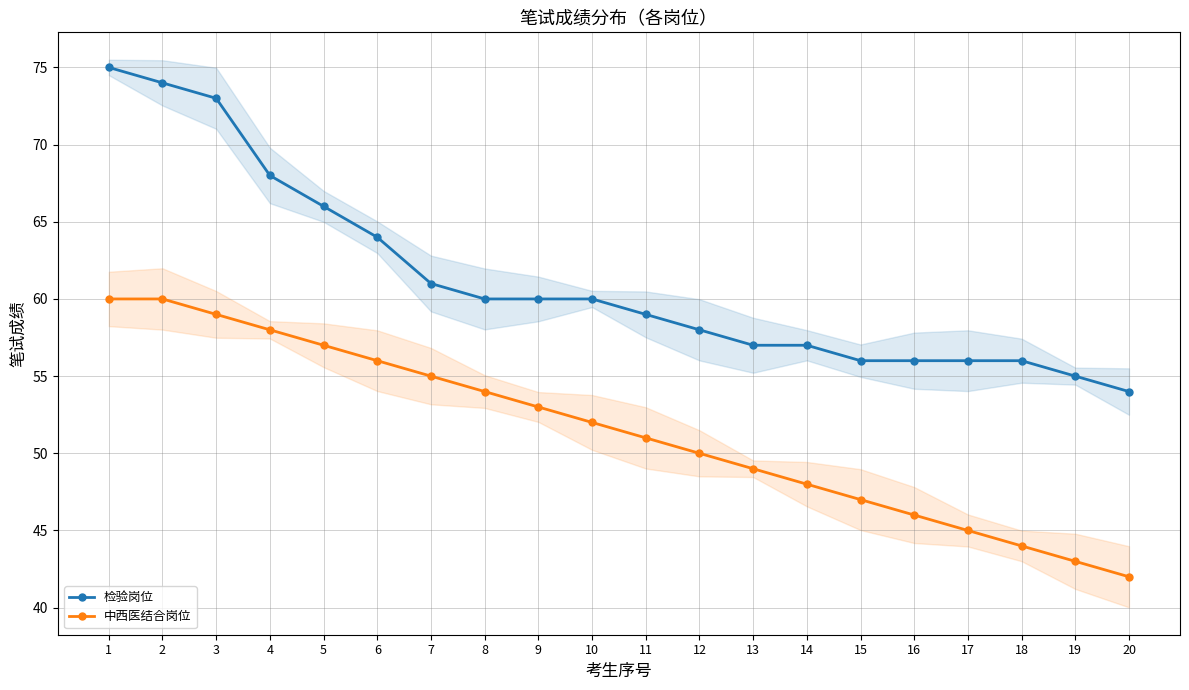

Which series has the largest total across all categories?

检验岗位